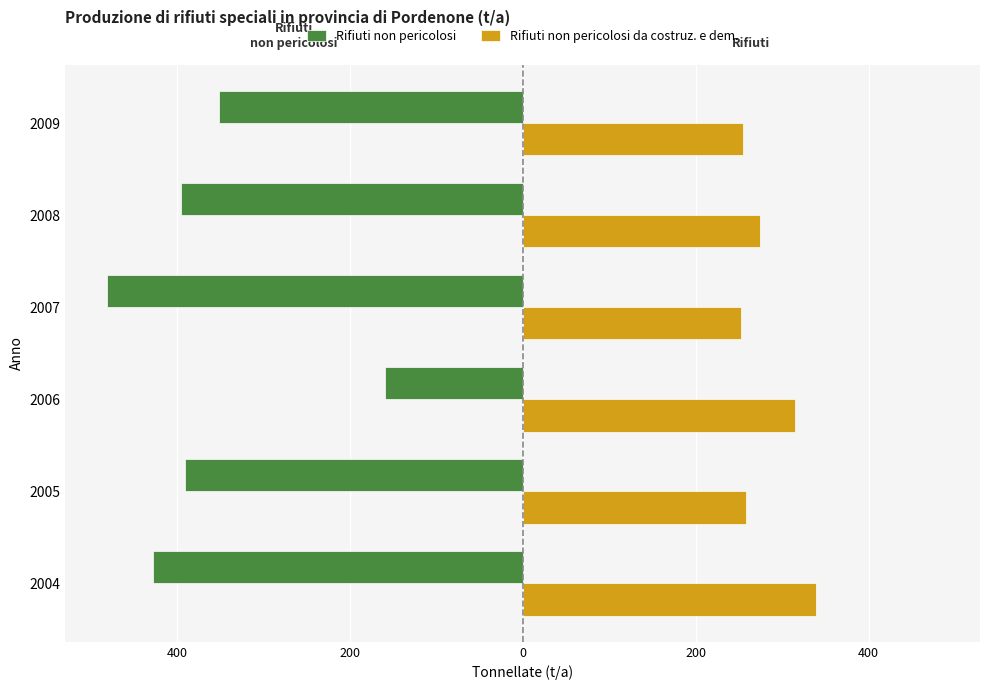

What are all the series names shown in the legend?

Rifiuti non pericolosi, Rifiuti non pericolosi da costruz. e dem.